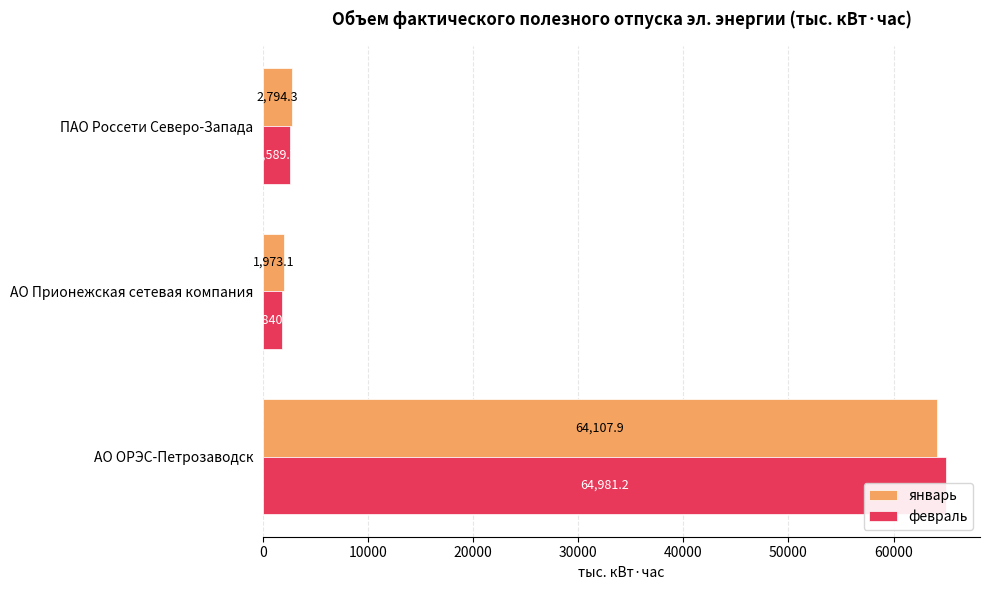

List the series in order of their peak value, lowest first.

январь, февраль